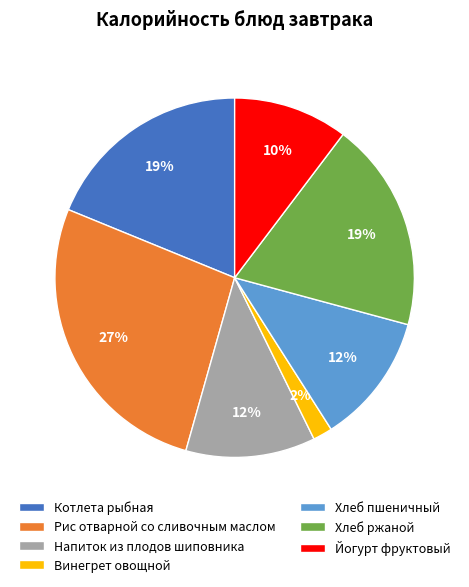

What percentage is the Йогурт фруктовый slice, to the nearest percent?

10%